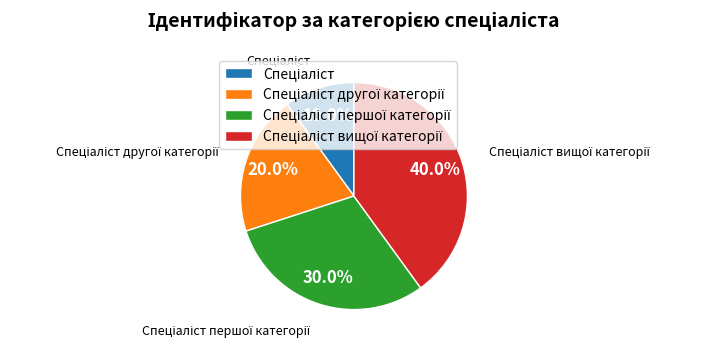

Does any single category account for the majority?

No